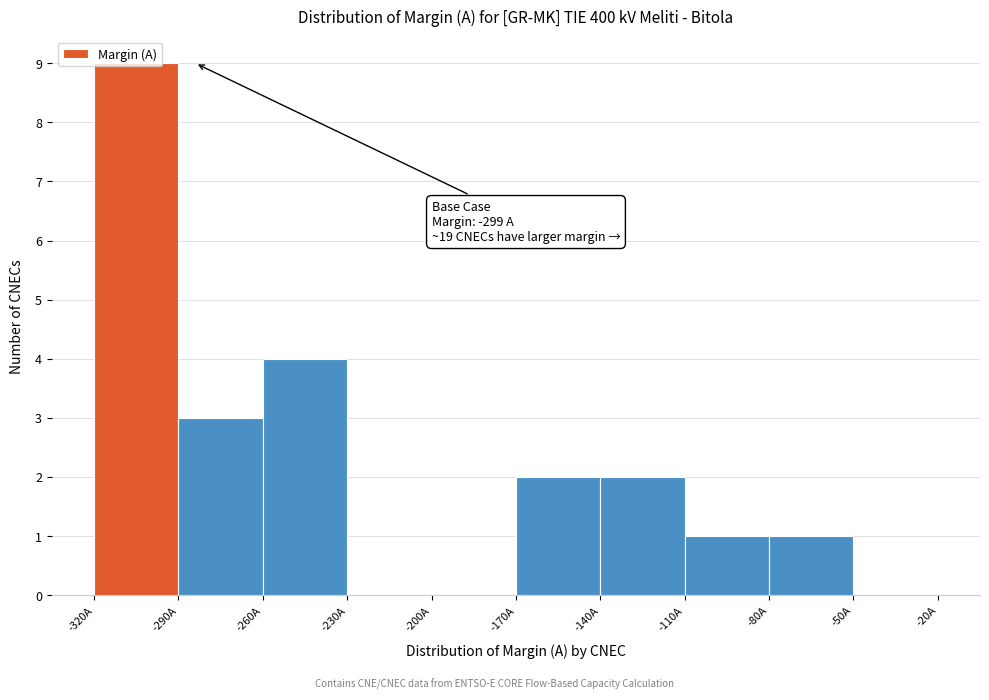

Which range on the x-axis has the tallest bar?

-320 to -290